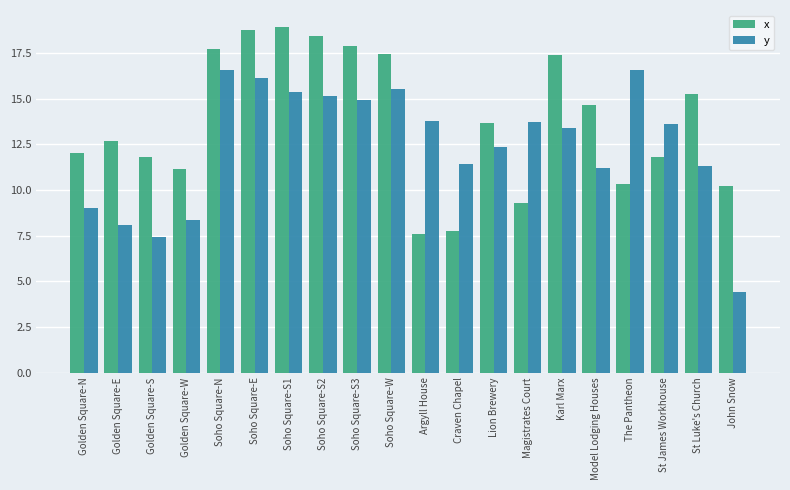

Rank the series by their maximum value, from lowest to highest.

y, x